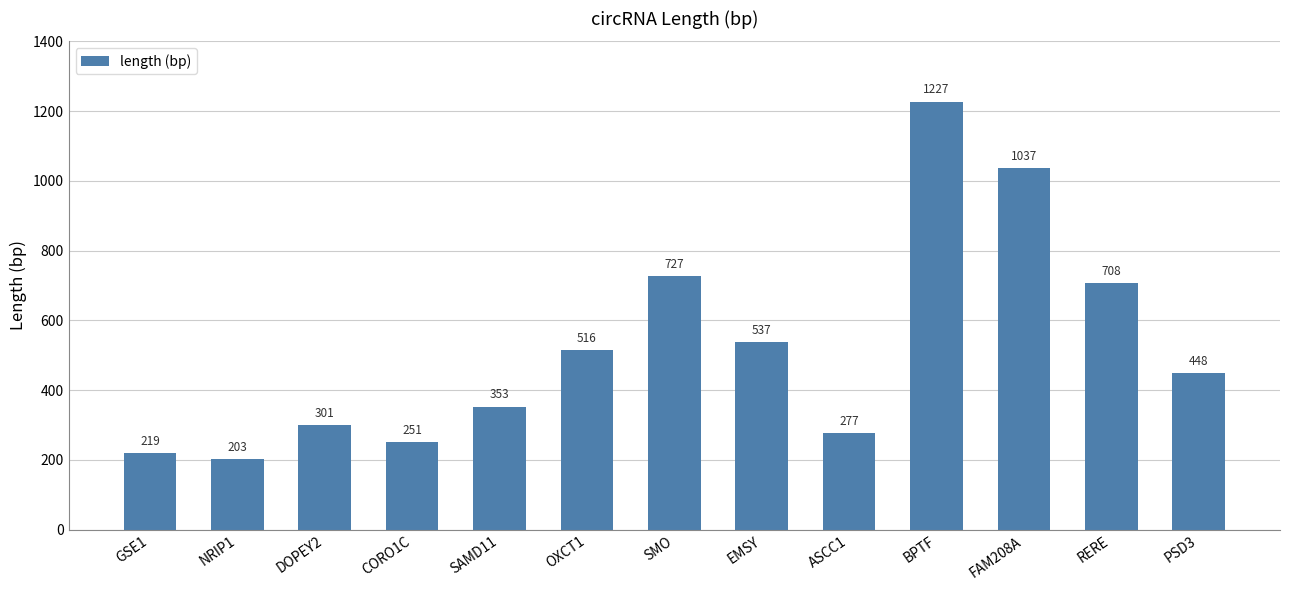

What is the minimum value shown in the chart?

203